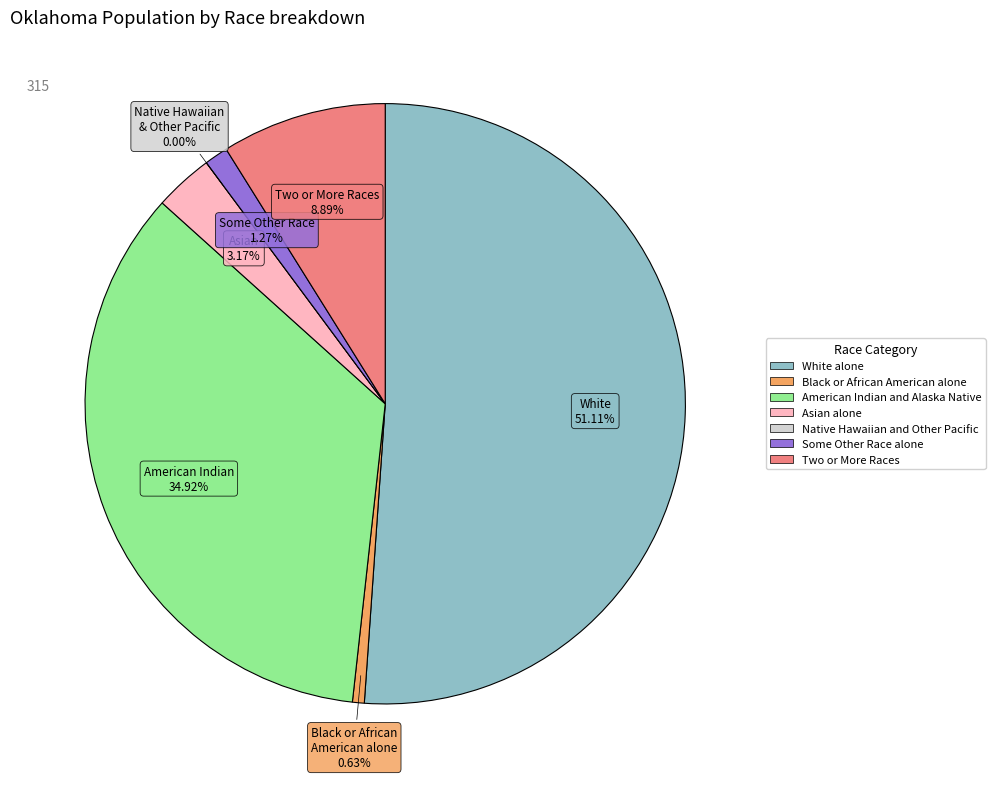

How many slices are in this pie chart?

7